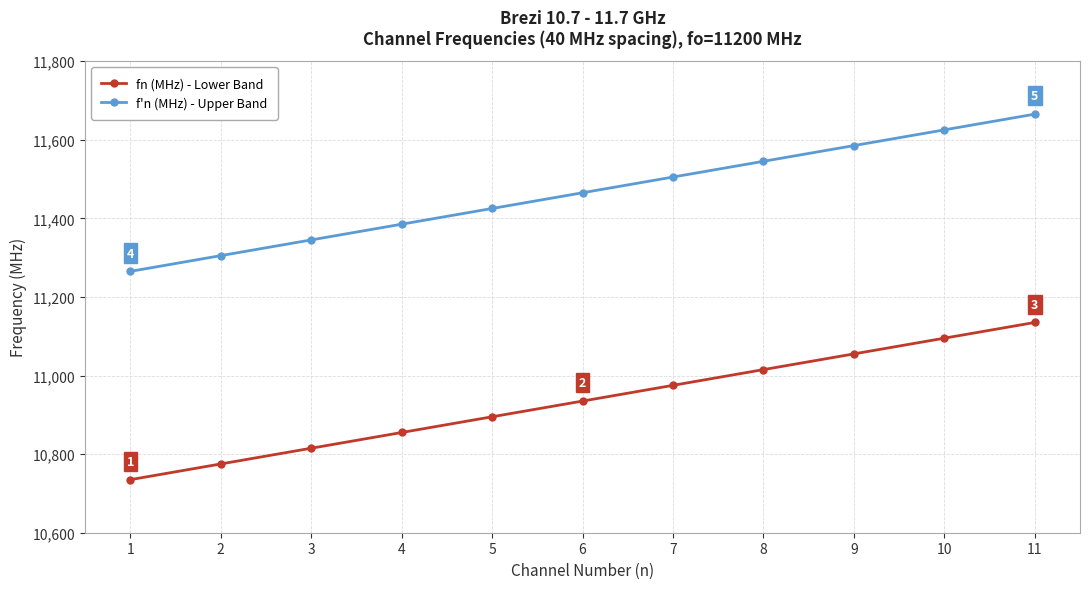

What is the difference between the fn (MHz) - Lower Band values at 4 and 5?

40